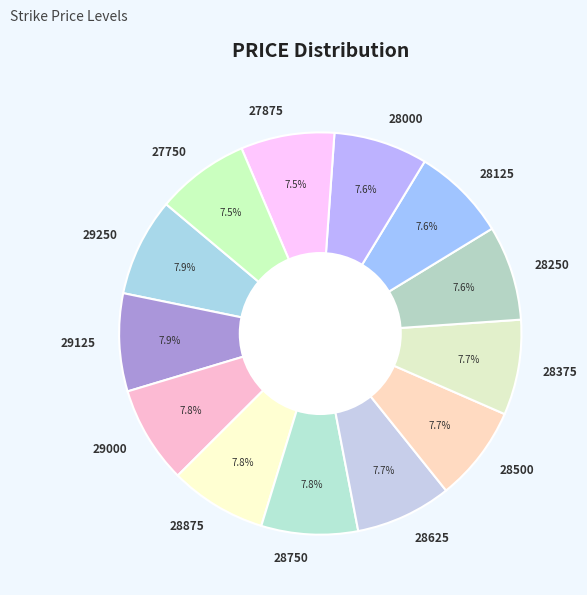

How many segments does this pie chart have?

13